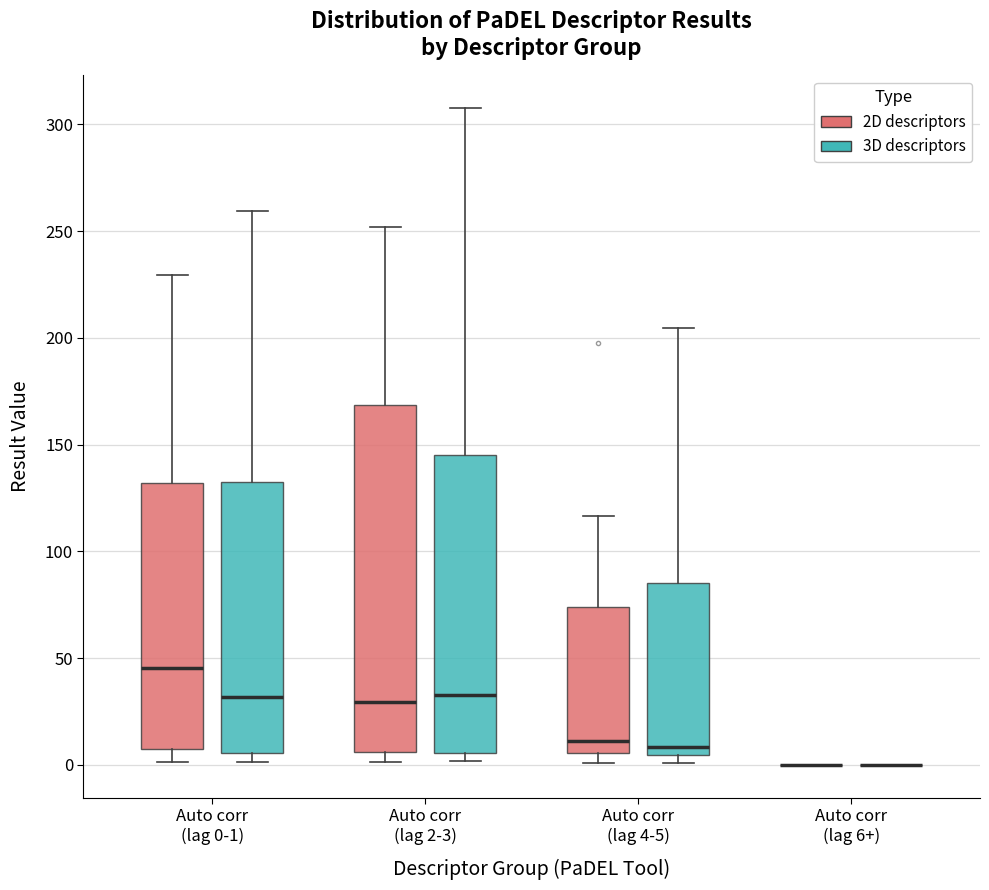

Reading left to right, read every box against the y-axis: the position of its median line, the range the box covers, and the ends of its whiskers. The values are not printed on the chart, so give them approximately, as read against the axis.

Auto corr (lag 0-1) (2D descriptors): median 45, box 10 to 130, whiskers 0 to 230
Auto corr (lag 0-1) (3D descriptors): median 30, box 5 to 135, whiskers 0 to 260
Auto corr (lag 2-3) (2D descriptors): median 30, box 5 to 170, whiskers 0 to 250
Auto corr (lag 2-3) (3D descriptors): median 35, box 5 to 145, whiskers 0 to 310
Auto corr (lag 4-5) (2D descriptors): median 10, box 5 to 75, whiskers 0 to 115
Auto corr (lag 4-5) (3D descriptors): median 10, box 5 to 85, whiskers 0 to 205
Auto corr (lag 6+) (2D descriptors): box collapsed to a line at 0, whiskers 0 to 0
Auto corr (lag 6+) (3D descriptors): box collapsed to a line at 0, whiskers 0 to 0